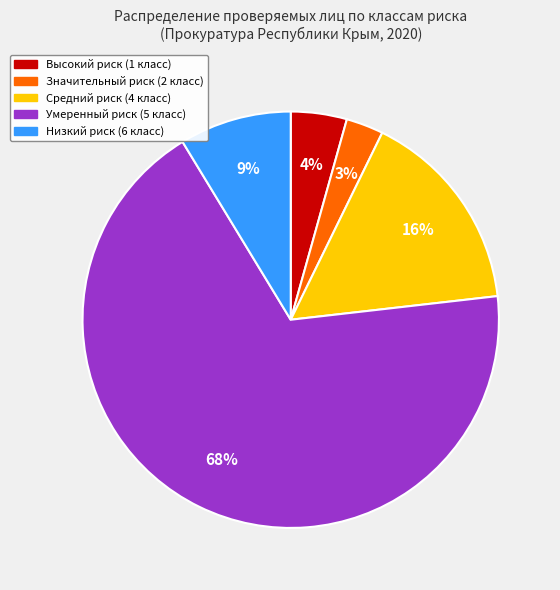

Which has a higher value, Низкий риск (6 класс) or Умеренный риск (5 класс)?

Умеренный риск (5 класс)